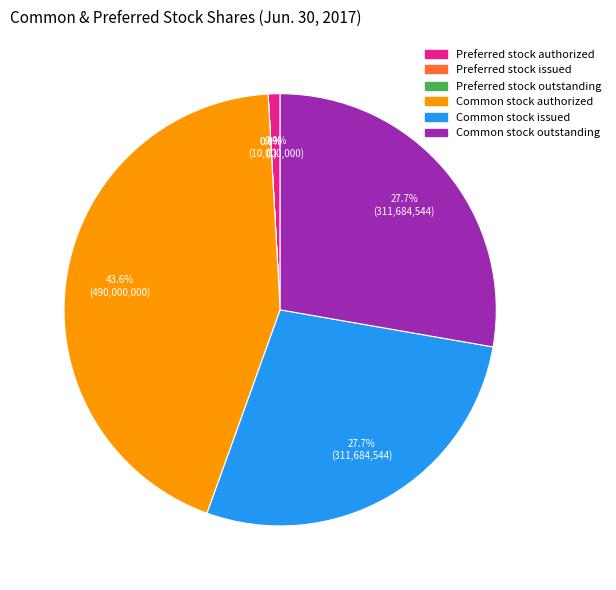

Rank the categories by value from highest to lowest.

Common stock authorized, Common stock issued, Common stock outstanding, Preferred stock authorized, Preferred stock issued, Preferred stock outstanding